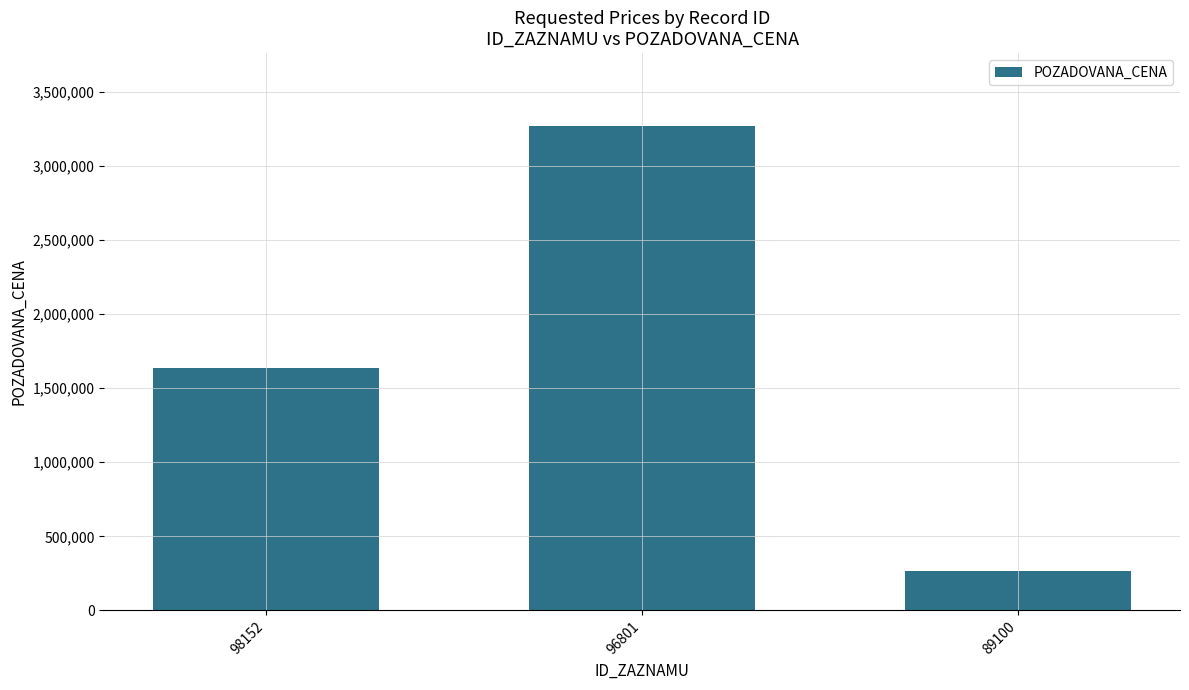

Reading left to right, list all the values displayed in this chart.

1633600	3271000	268900